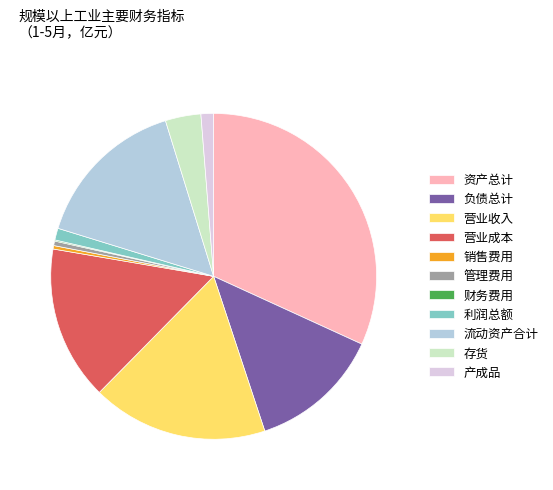

True or false: 营业收入 accounts for 17% of the total.

True